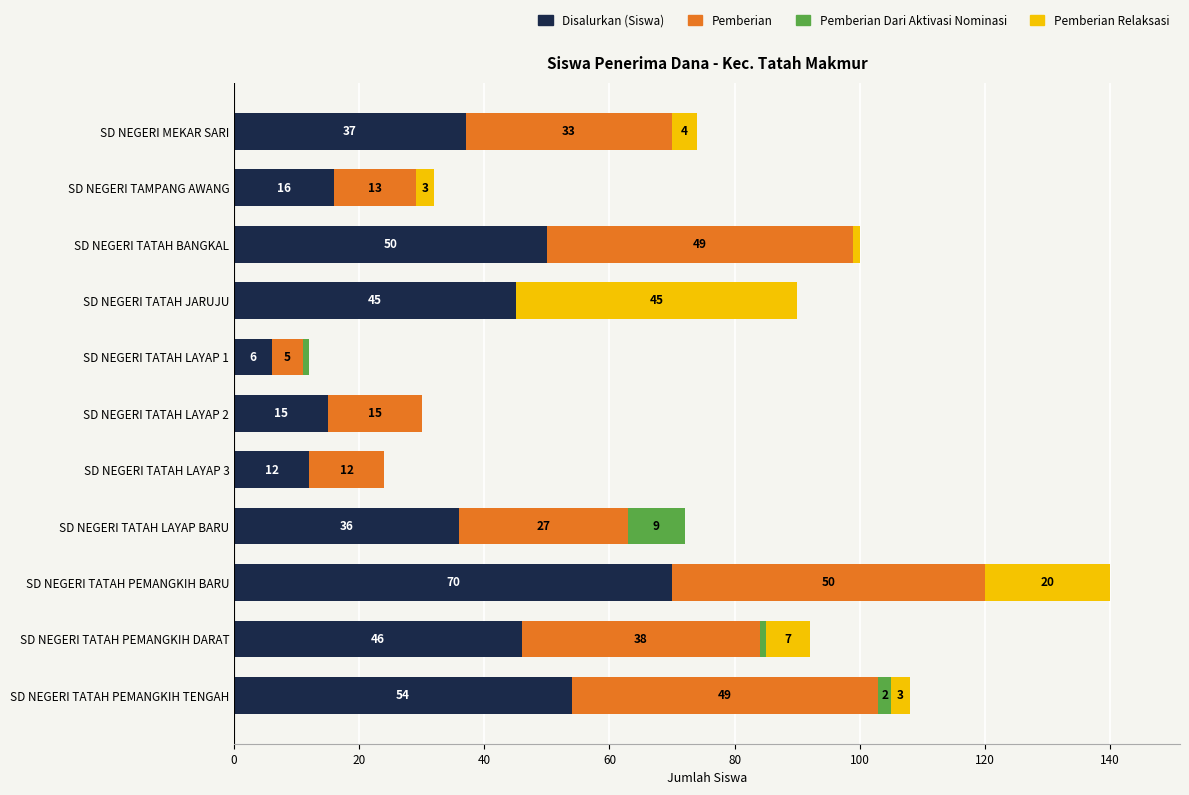

What is the sum of the Disalurkan (Siswa) values at SD NEGERI TATAH BANGKAL and SD NEGERI TAMPANG AWANG?

66